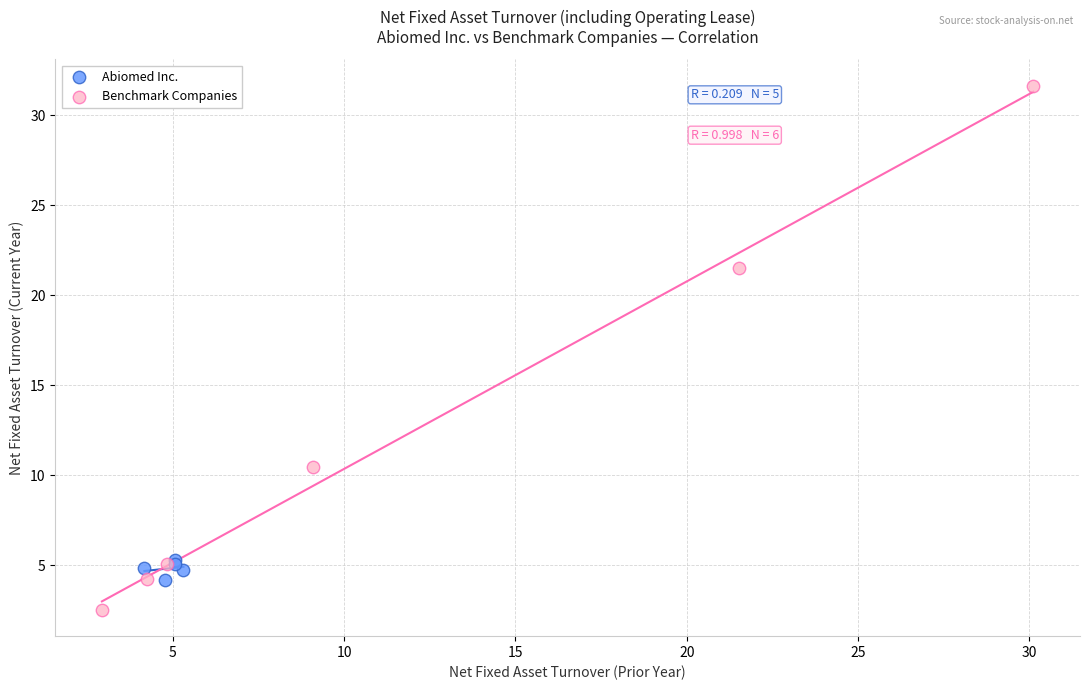

Which series reaches the minimum Y coordinate?

Benchmark Companies